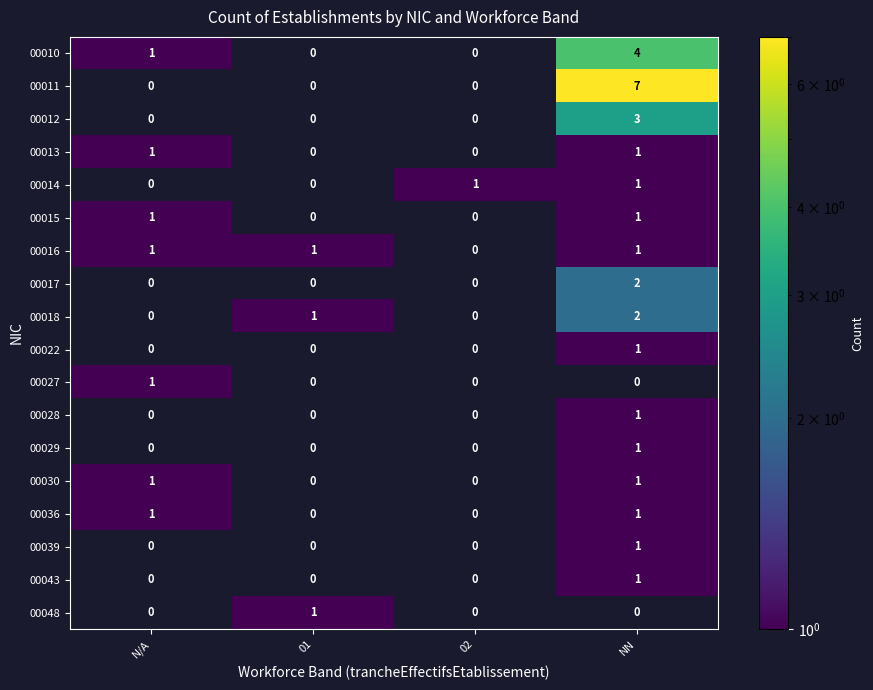

The value of 00036 at NN is 1. True or false?

True